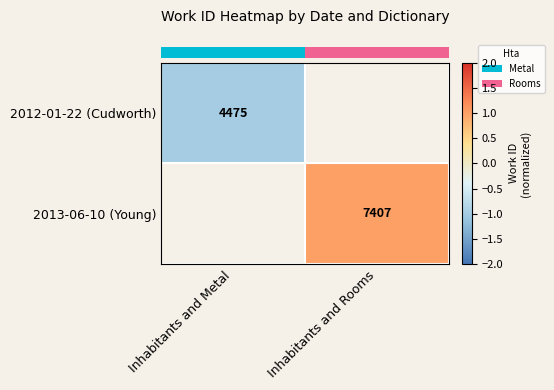

Which has a higher value, Inhabitants and Metal or Inhabitants and Rooms?

Inhabitants and Rooms